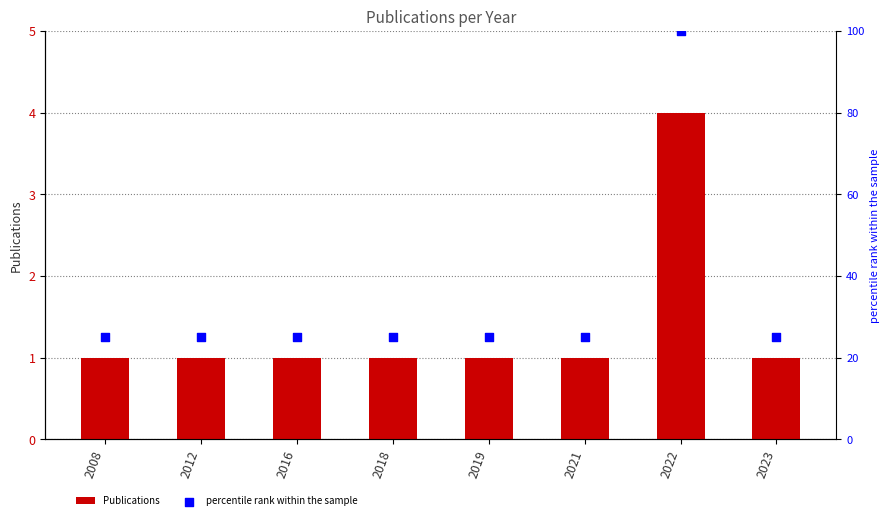

Which series has the widest spread of Y values?

percentile rank within the sample